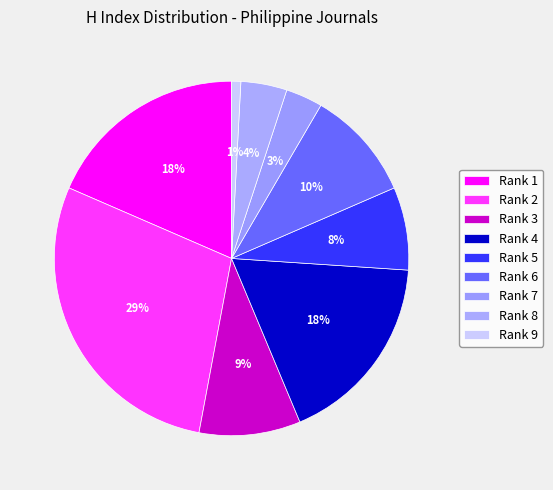

Count the number of slices in the pie.

9